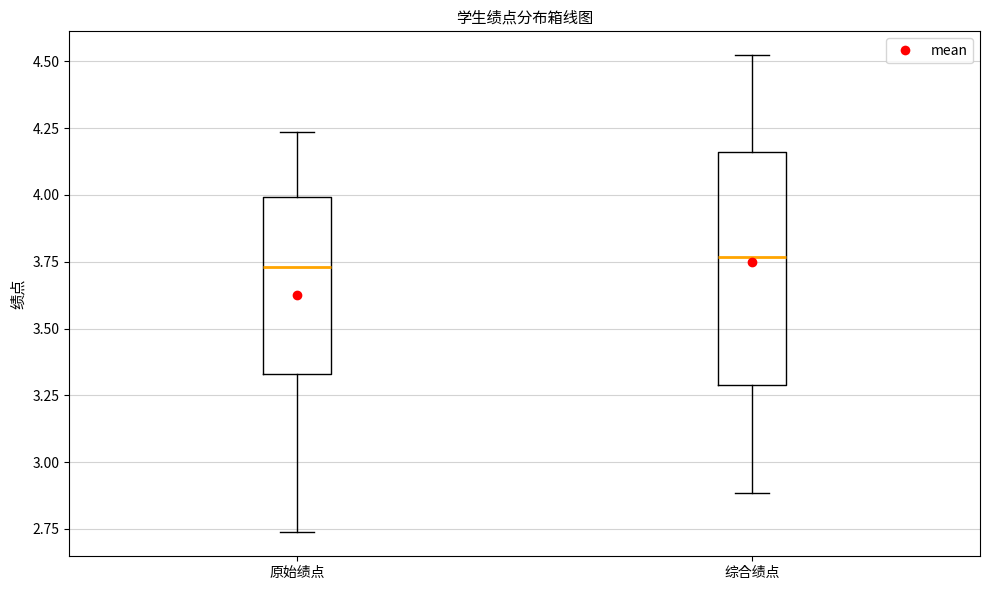

Where does the lower whisker of the box for 原始绩点 end on the y-axis? The values are not printed on the chart, so give them approximately, as read against the axis.

2.75